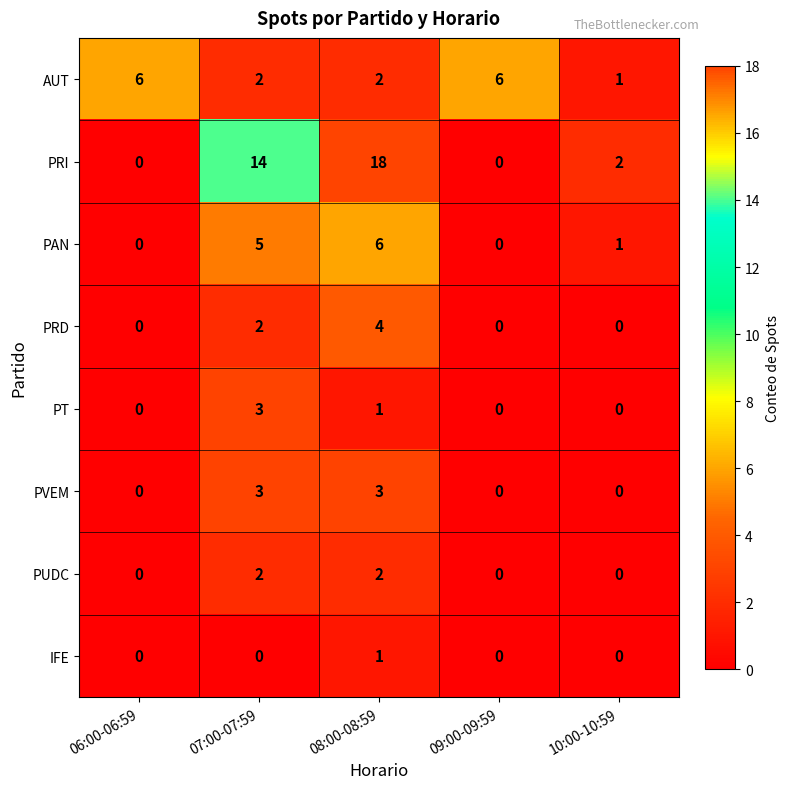

What is the sum of the PT values at 07:00-07:59 and 08:00-08:59?

4